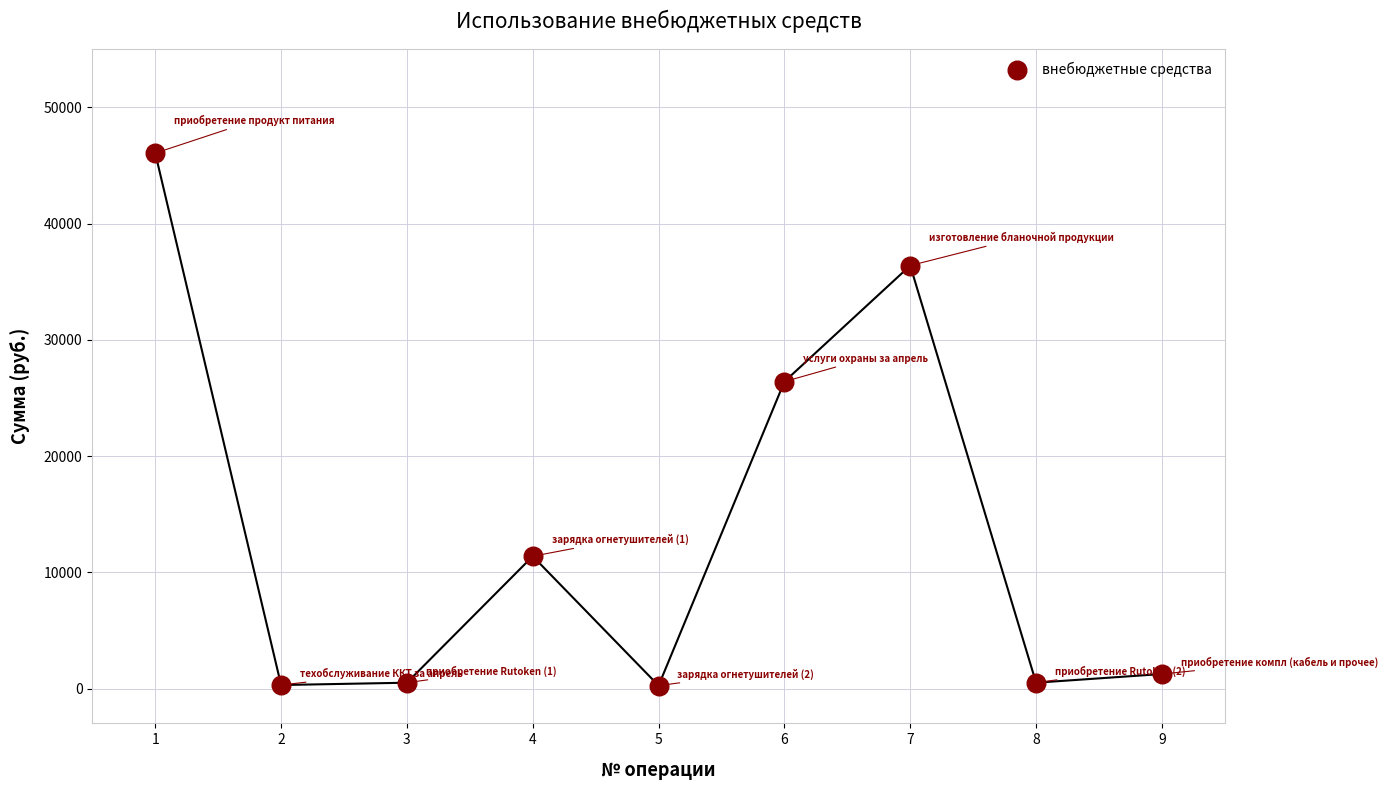

What is the range of X values (max minus min)?

8.0